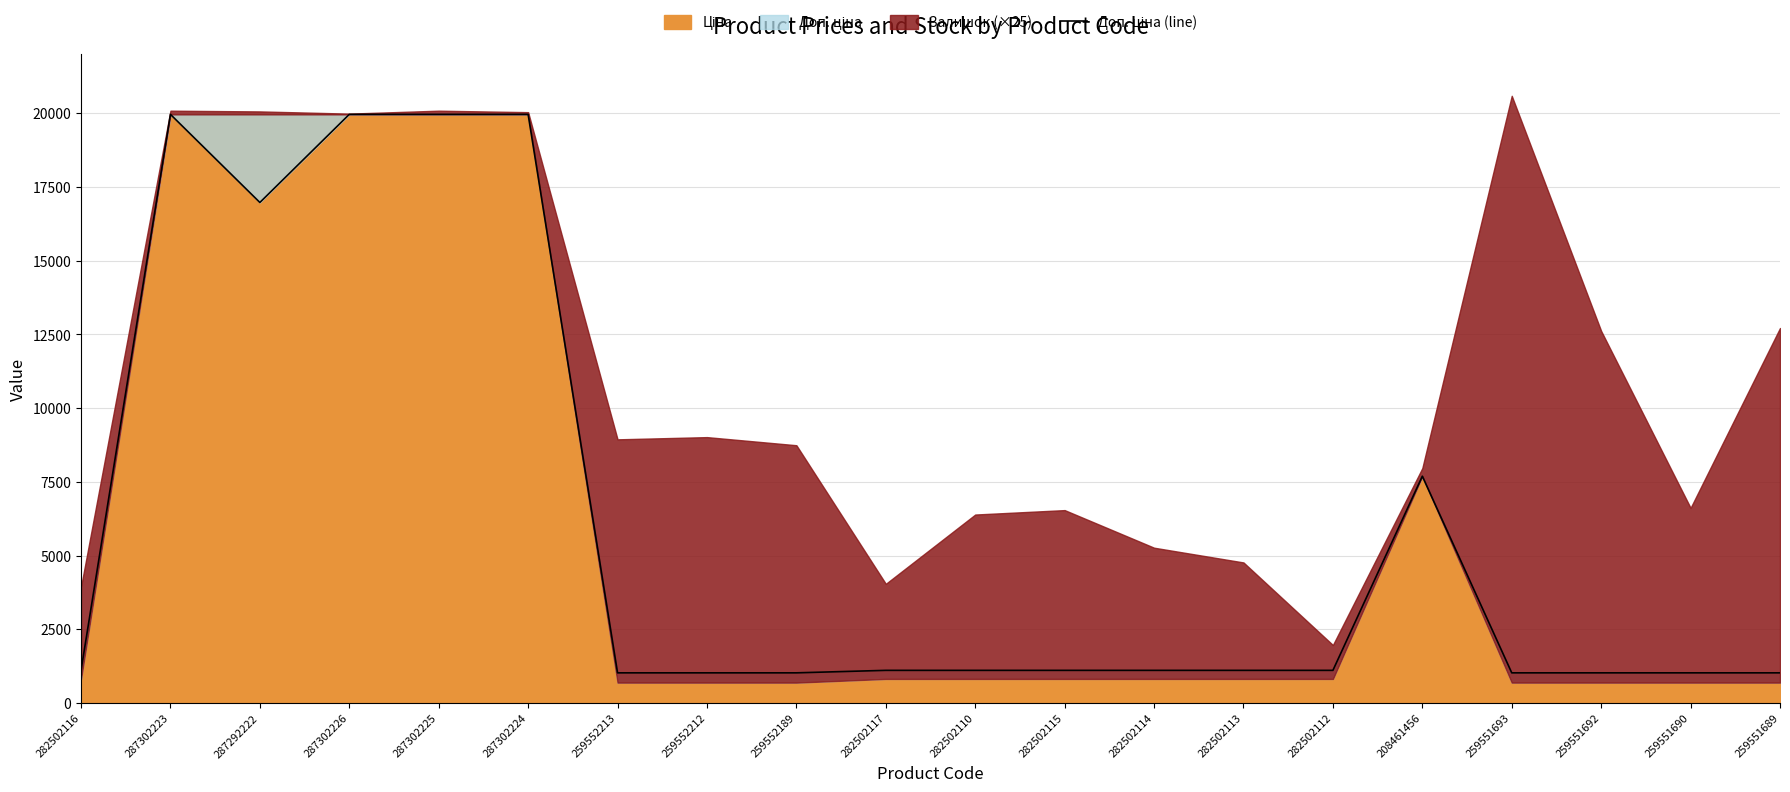

How many interior local valleys (lower than both neighbors) does the data have?

1